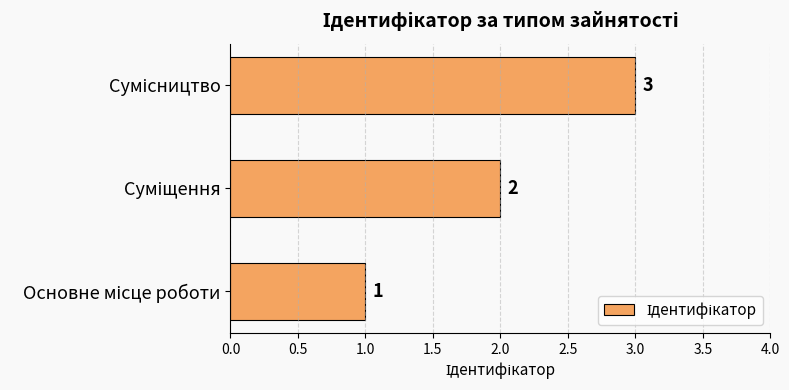

What is the maximum value shown in the chart?

3